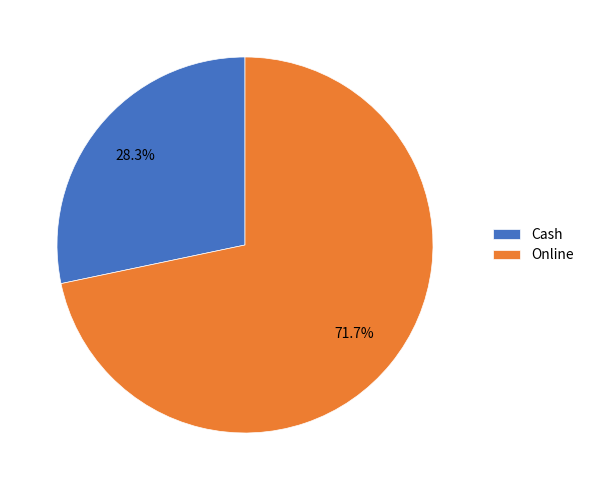

Which has a higher value, Online or Cash?

Online